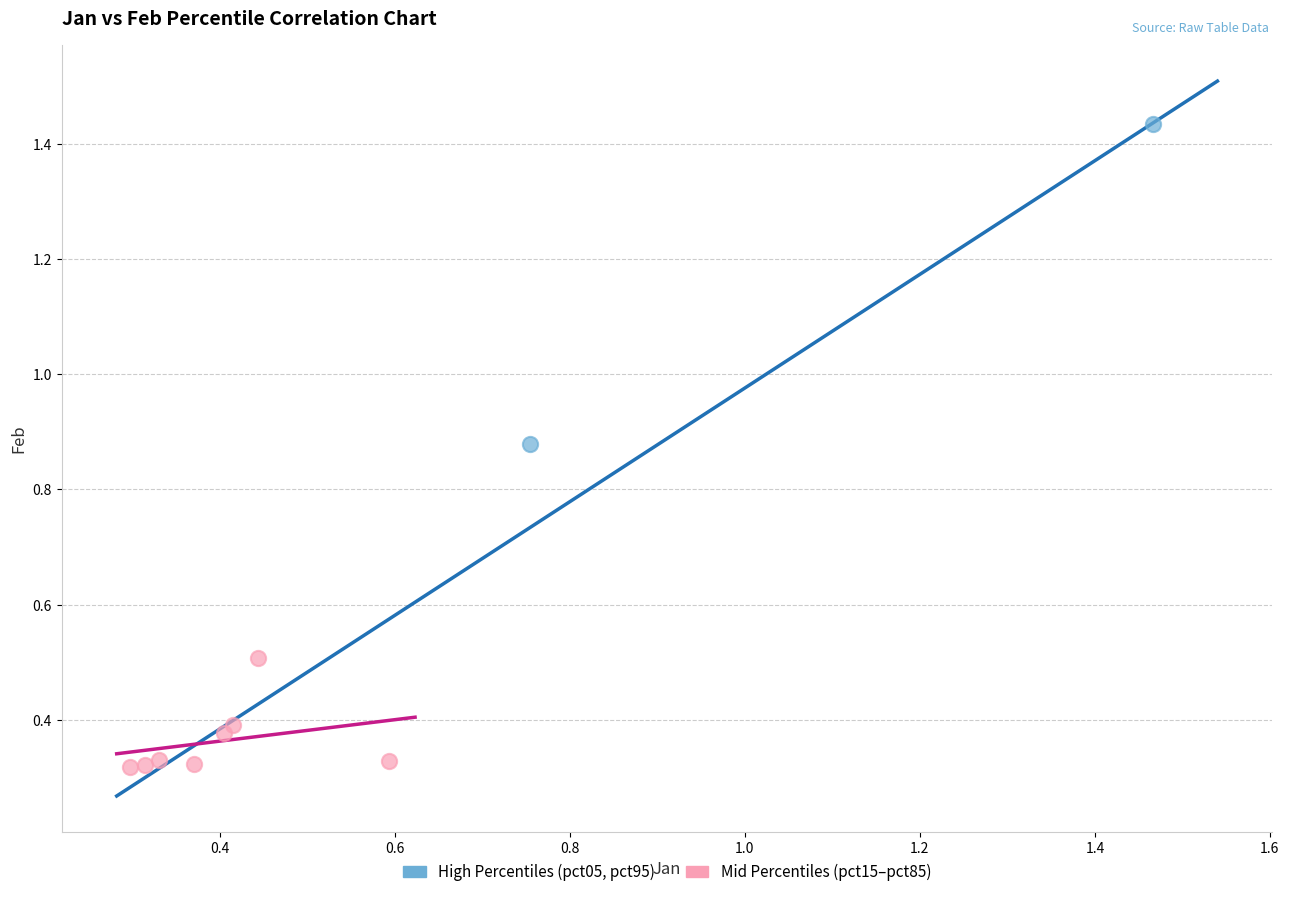

Which series contains the highest Y value?

High Percentiles (pct05, pct95)